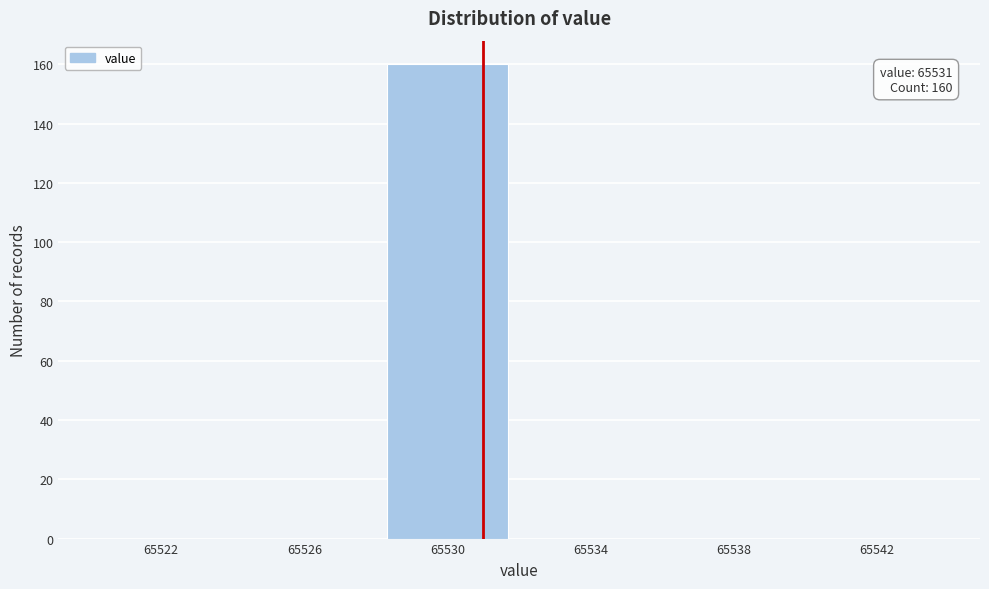

Over which range of the x-axis is the bar tallest?

65528 to 65532